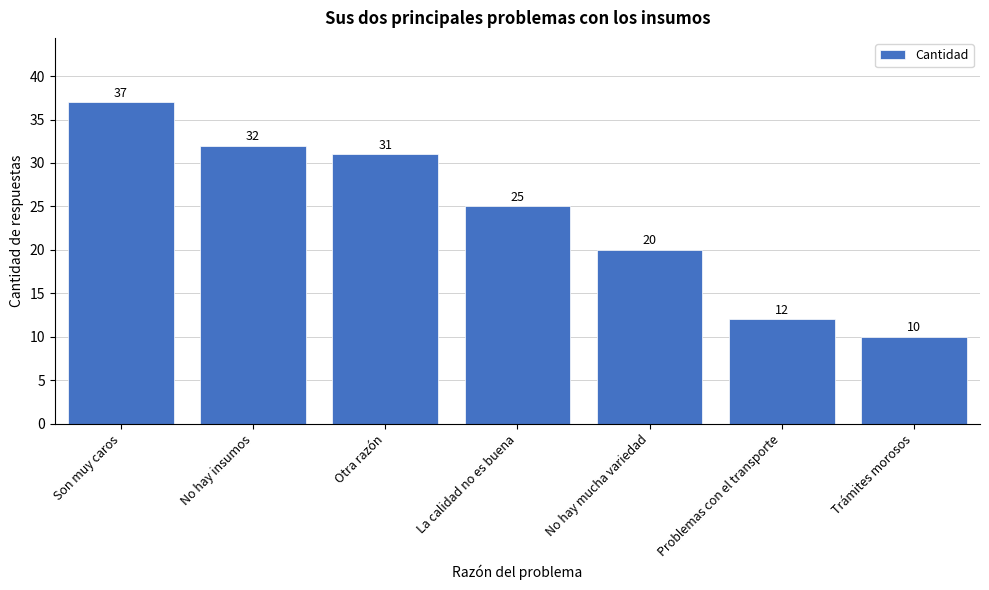

Reading left to right, list all the values displayed in this chart.

37	32	31	25	20	12	10